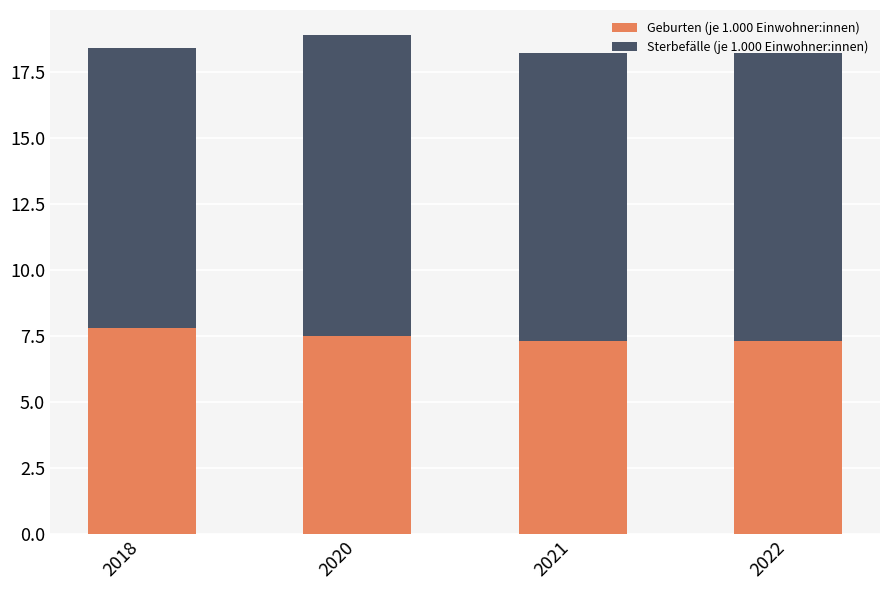

What is the average value of the Geburten (je 1.000 Einwohner:innen) series?

7.5